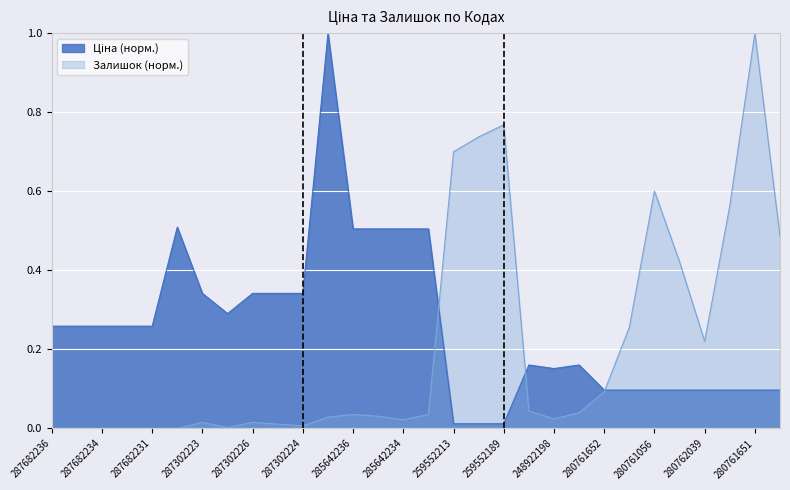

Reading left to right, list all the values displayed in this chart.

Ціна: 287682236=0.3	287682235=0.3	287682234=0.3	287682233=0.3	287682231=0.3	287702232=0.5	287302223=0.3	287292222=0.3	287302226=0.3	287302225=0.3	287302224=0.3	285662232=1.0	285642236=0.5	285642235=0.5	285642234=0.5	285642233=0.5	259552213=0.0	259552212=0.0	259552189=0.0	273702193=0.2	248922198=0.2	273702194=0.2	280761652=0.1	280761644=0.1	280761056=0.1	280761054=0.1	280762039=0.1	280761857=0.1	280761651=0.1	280761650=0.1
Залишок: 287682236=0.0	287682235=0.0	287682234=0.0	287682233=0.0	287682231=0.0	287702232=0.0	287302223=0.0	287292222=0.0	287302226=0.0	287302225=0.0	287302224=0.0	285662232=0.0	285642236=0.0	285642235=0.0	285642234=0.0	285642233=0.0	259552213=0.7	259552212=0.7	259552189=0.8	273702193=0.0	248922198=0.0	273702194=0.0	280761652=0.1	280761644=0.3	280761056=0.6	280761054=0.4	280762039=0.2	280761857=0.6	280761651=1.0	280761650=0.5